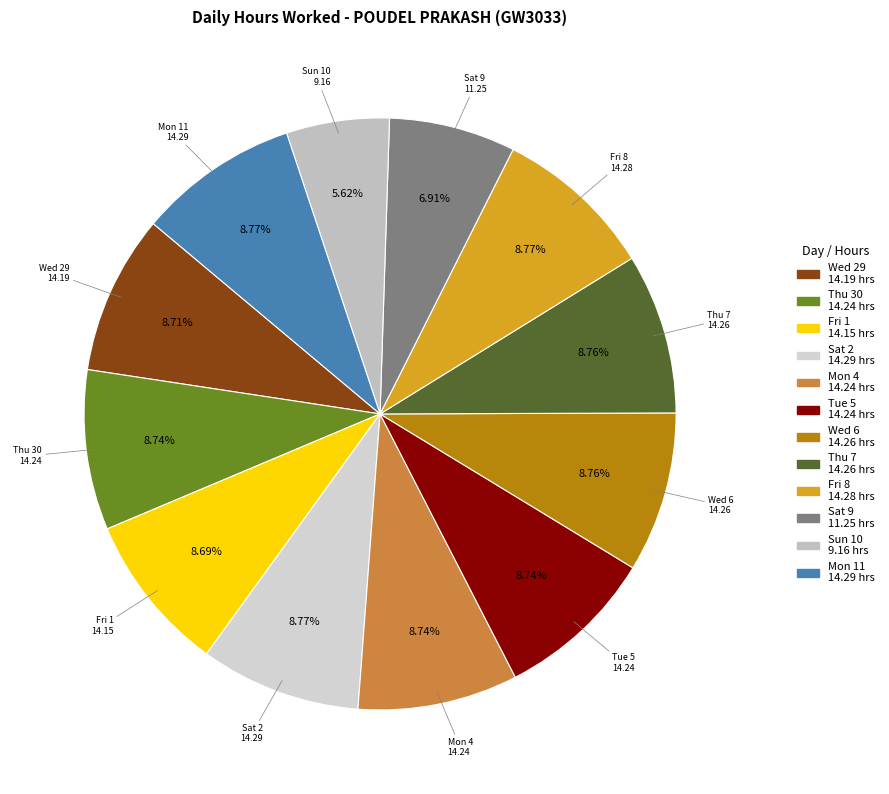

To the nearest percent, what is the average slice percentage?

8%